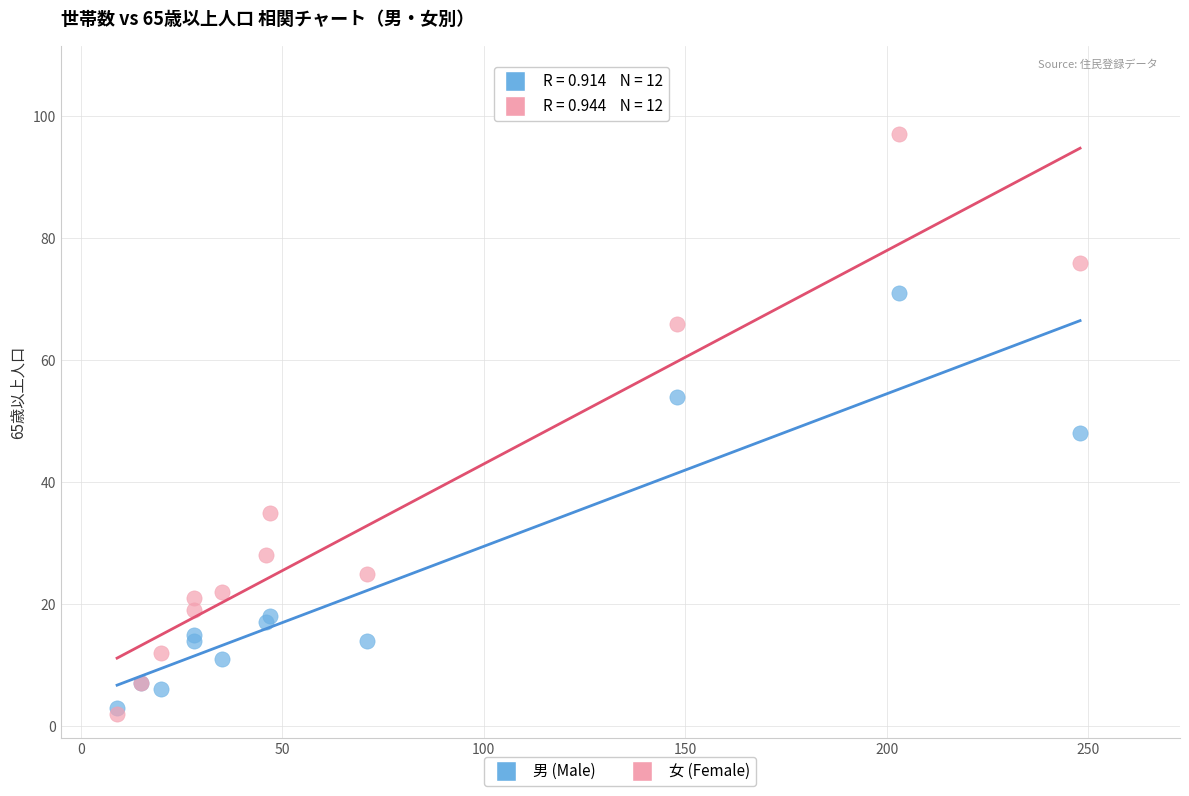

What are all the series names shown in the legend?

男 (Male), 女 (Female)